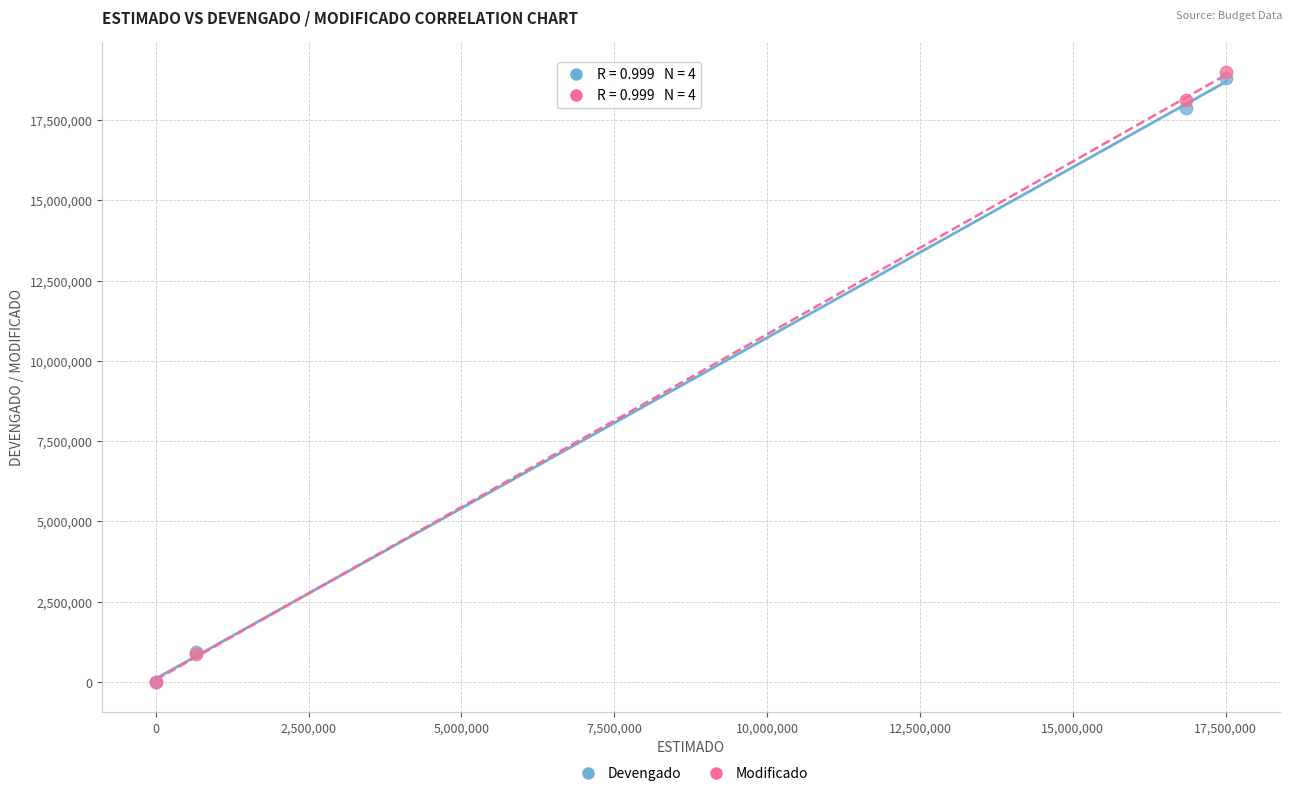

Which series reaches the maximum Y coordinate?

Modificado